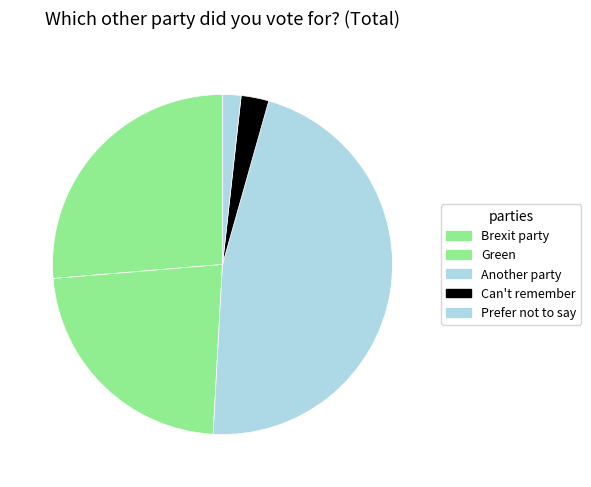

To the nearest percent, what is the combined percentage of Prefer not to say and Can't remember?

4%